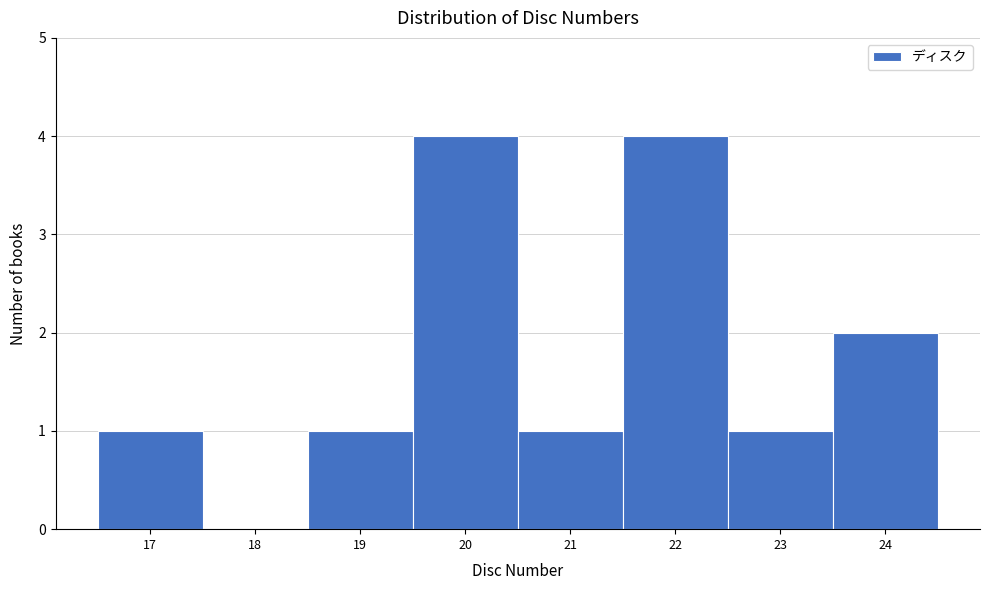

Reading left to right, transcribe this chart: for each bar, give the range it covers on the x-axis and its height. The values are not printed on the chart, so give them approximately, as read against the axis.

16.5 to 17.5: 1
17.5 to 18.5: 0
18.5 to 19.5: 1
19.5 to 20.5: 4
20.5 to 21.5: 1
21.5 to 22.5: 4
22.5 to 23.5: 1
23.5 to 24.5: 2